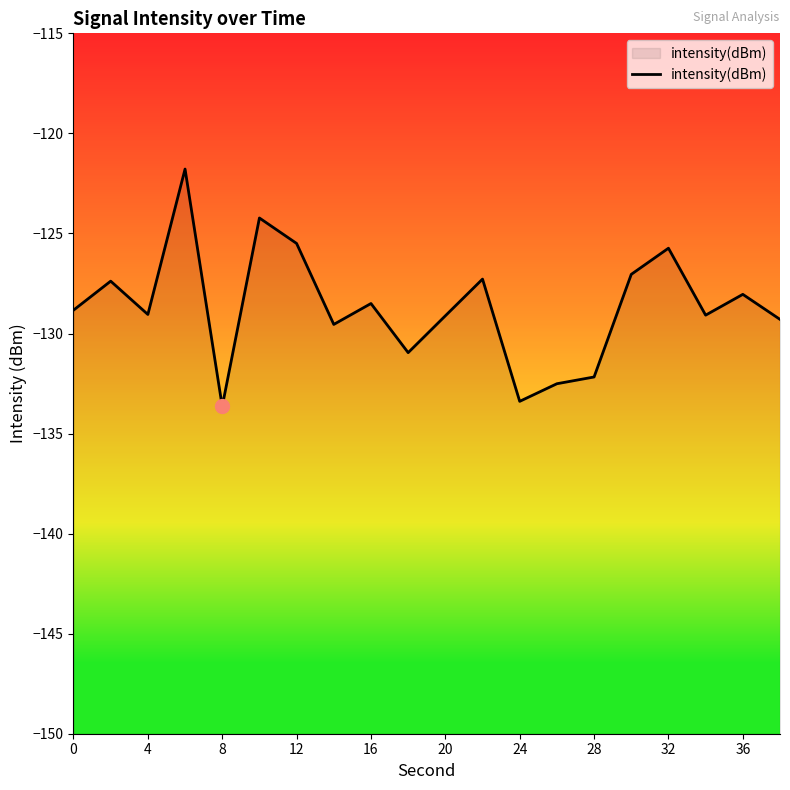

What is the difference between the maximum and minimum values?

11.9